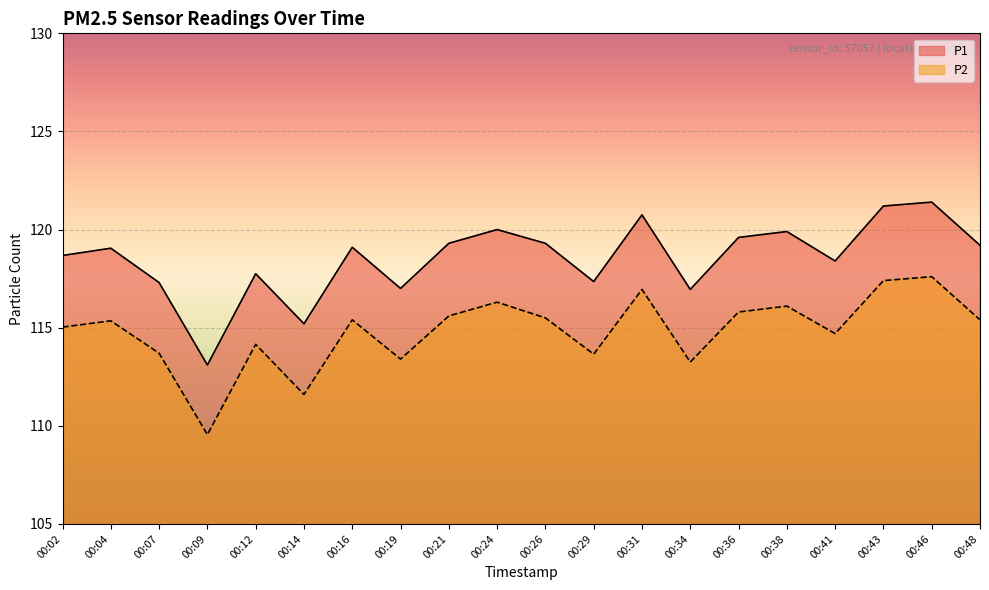

Reading left to right, transcribe all the data shown in this chart.

P1: 00:02=118.7	00:04=119.0	00:07=117.3	00:09=113.1	00:12=117.8	00:14=115.2	00:16=119.1	00:19=117.0	00:21=119.3	00:24=120.0	00:26=119.3	00:29=117.3	00:31=120.8	00:34=117.0	00:36=119.6	00:38=119.9	00:41=118.4	00:43=121.2	00:46=121.4	00:48=119.2
P2: 00:02=115.0	00:04=115.3	00:07=113.7	00:09=109.5	00:12=114.2	00:14=111.6	00:16=115.4	00:19=113.4	00:21=115.6	00:24=116.3	00:26=115.5	00:29=113.7	00:31=117.0	00:34=113.2	00:36=115.8	00:38=116.1	00:41=114.7	00:43=117.4	00:46=117.6	00:48=115.4